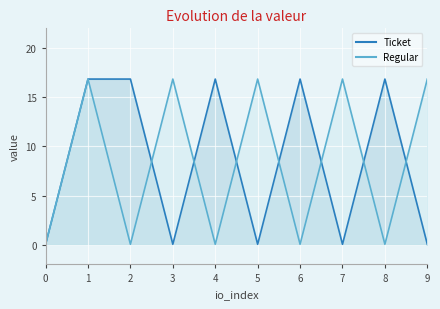

Reading left to right, extract all data points from this chart.

Ticket: 0.0	16.8	16.8	0.0	16.8	0.0	16.8	0.0	16.8	0.0
Regular: 0.0	16.8	0.0	16.8	0.0	16.8	0.0	16.8	0.0	16.8